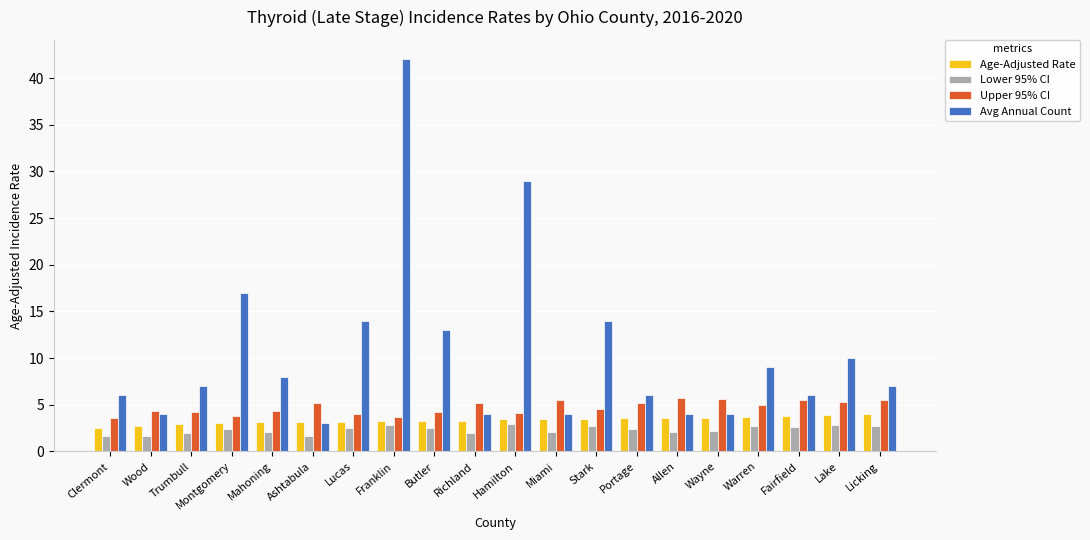

At which category is the sum across all series the highest?

Franklin